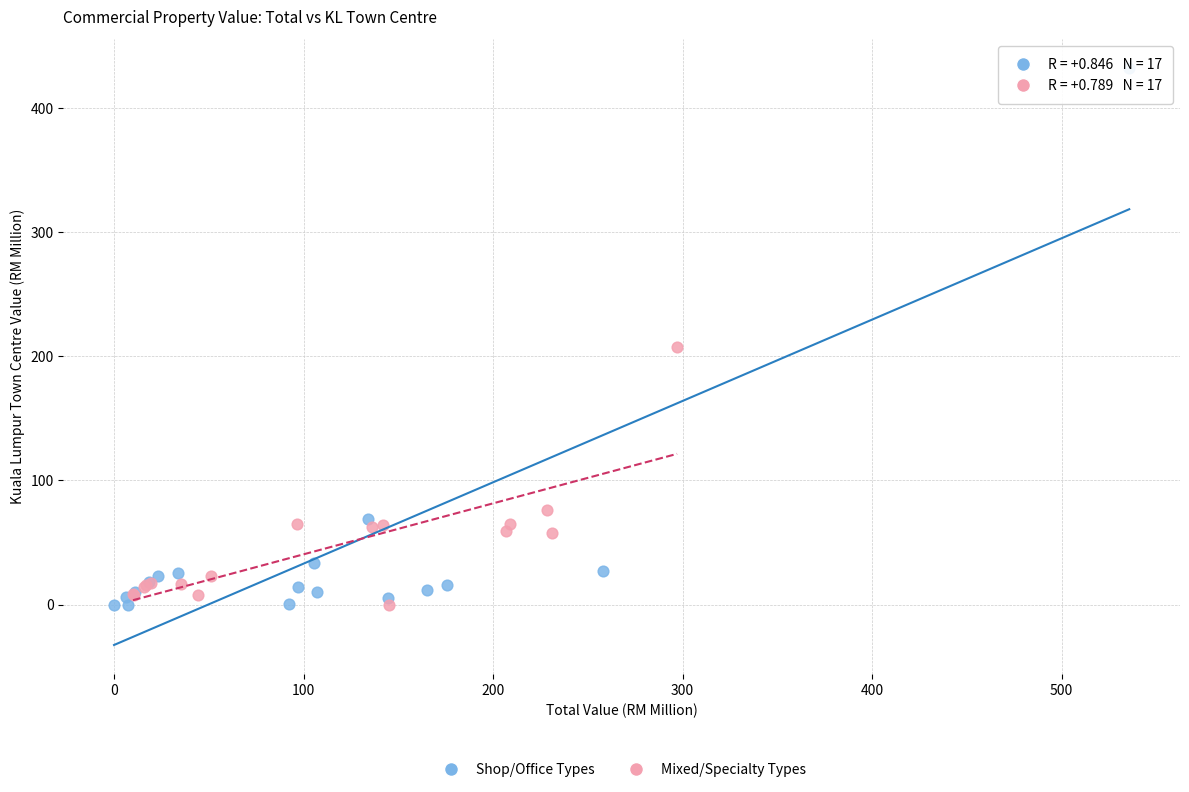

Which series has the largest Y range (max minus min)?

Shop/Office Types